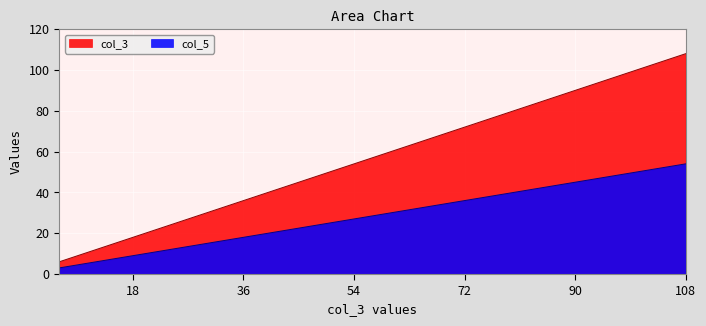

What is the difference between the second highest and minimum values in the col_3 series?

96